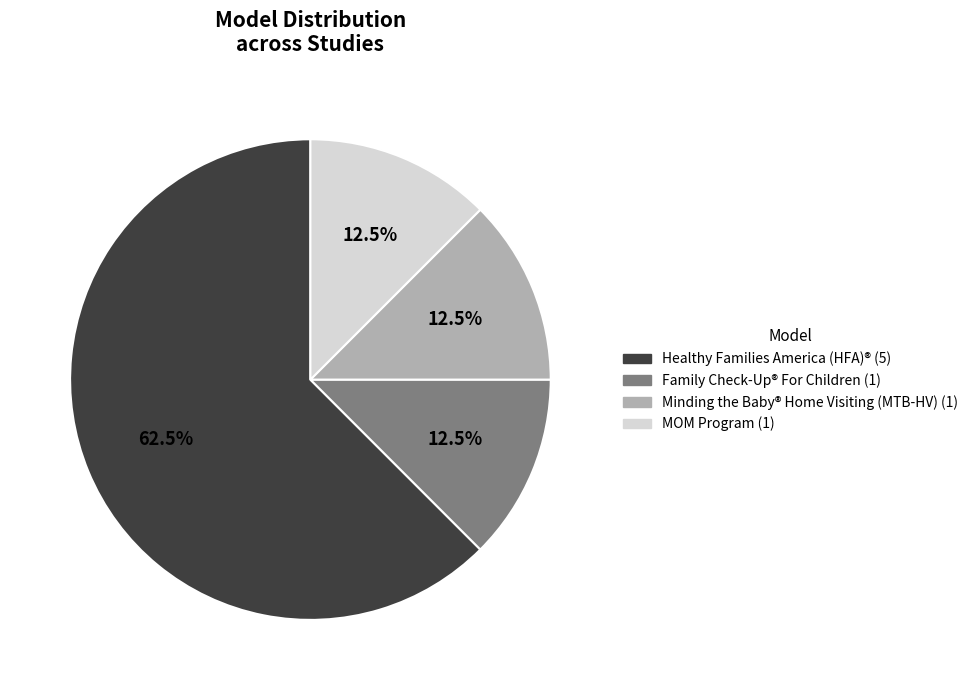

What percentage is NOT represented by Family Check-Up® For Children?

87.5%